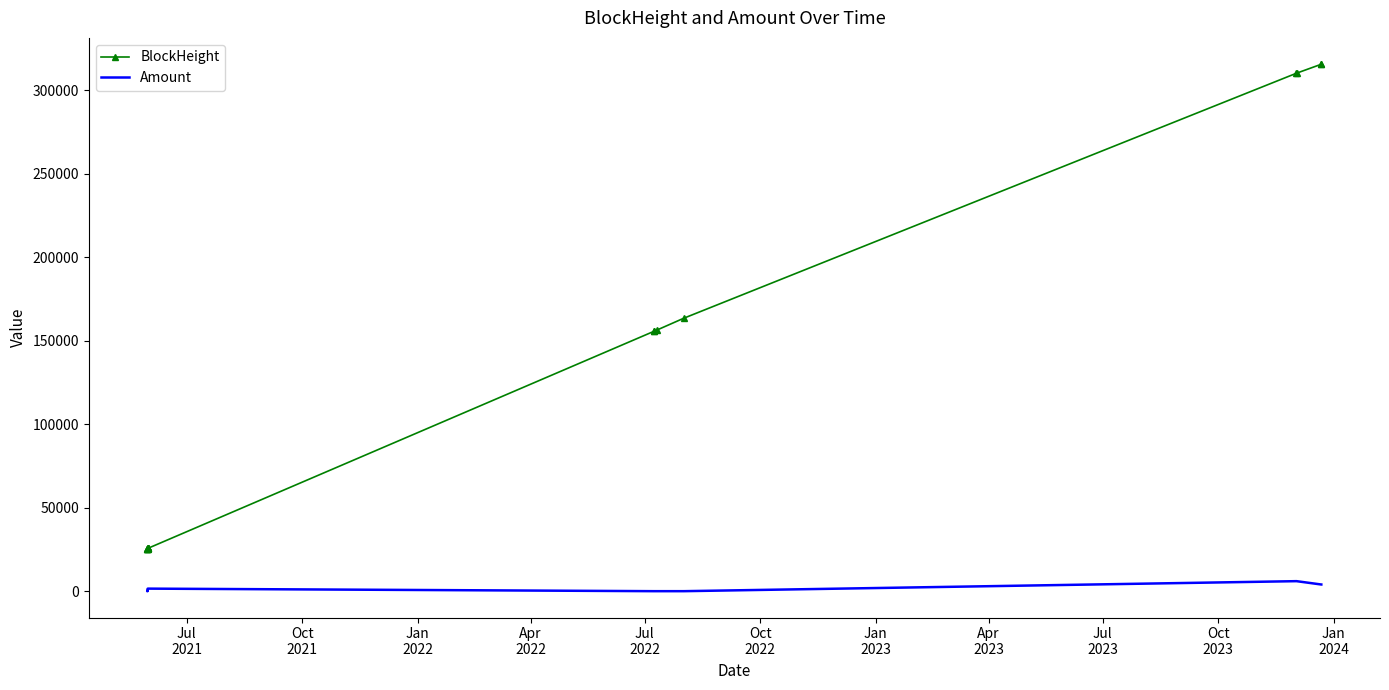

What is the maximum value shown in the chart?

315718.0